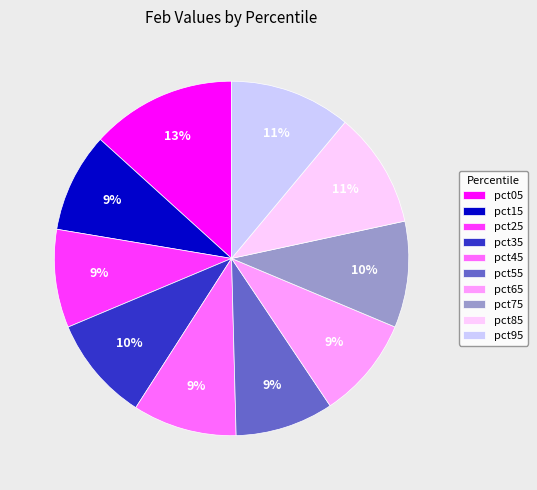

What percentage is the pct75 slice, to the nearest percent?

10%